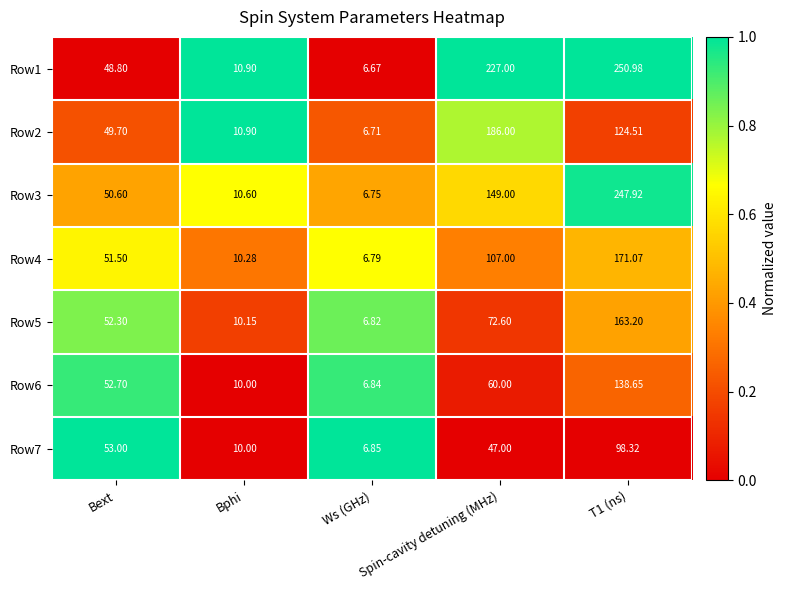

At which label is Row7 closest to 52?

Bext